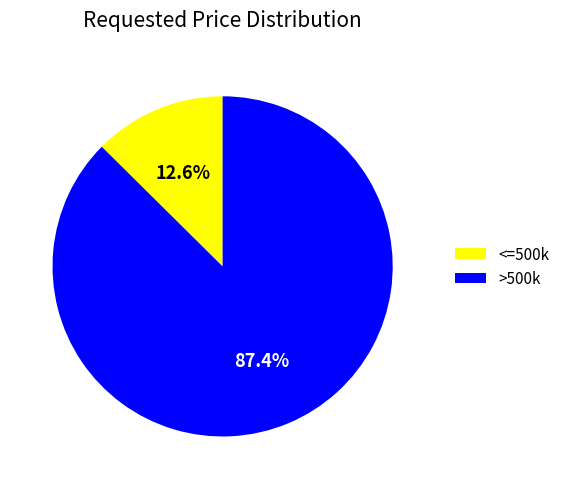

To the nearest percent, what is the difference between the largest and smallest slice percentages?

75%